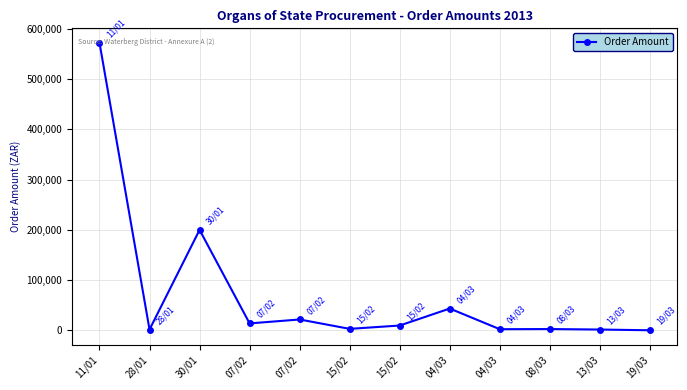

Where is the first local minimum?

28/01